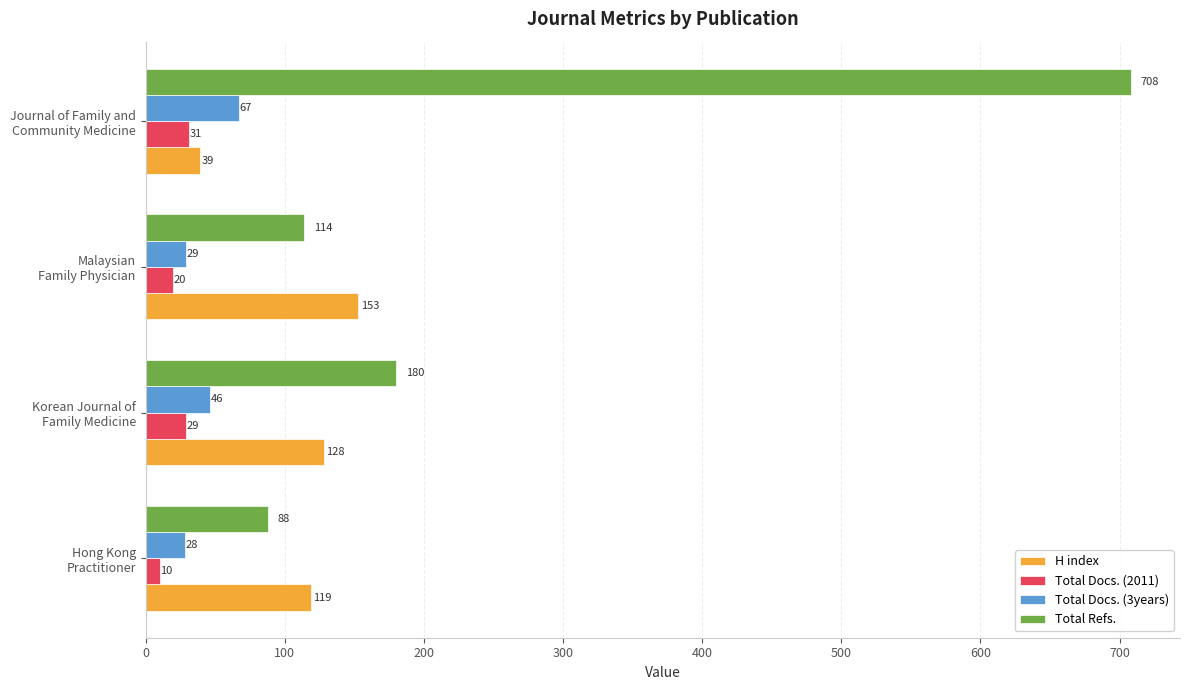

What is the sum of all H index values?

439